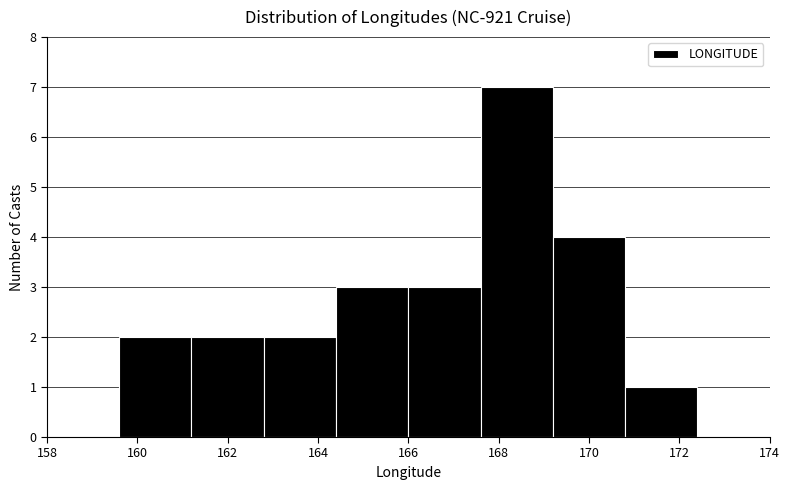

Reading left to right, transcribe this chart: for each bar, give the range it covers on the x-axis and its height. The values are not printed on the chart, so give them approximately, as read against the axis.

158.0 to 159.6: 0
159.6 to 161.2: 2
161.2 to 162.8: 2
162.8 to 164.4: 2
164.4 to 166.0: 3
166.0 to 167.6: 3
167.6 to 169.2: 7
169.2 to 170.8: 4
170.8 to 172.4: 1
172.4 to 174.0: 0